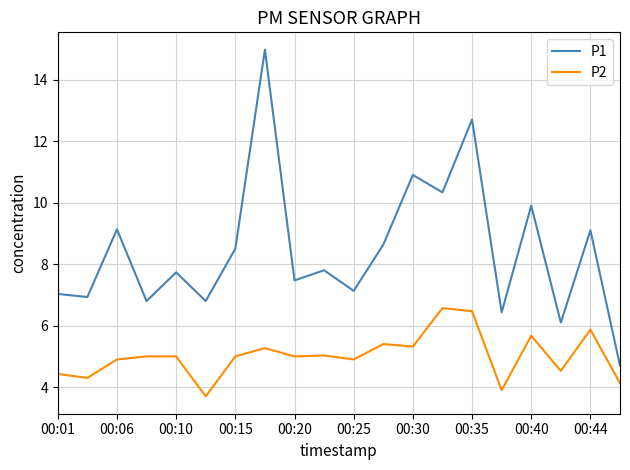

Which series has the largest range (max minus min)?

P1